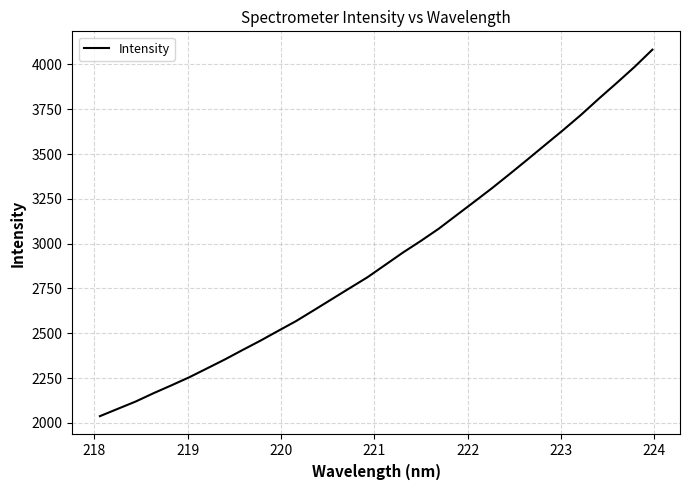

What is the minimum value shown in the chart?

2037.9